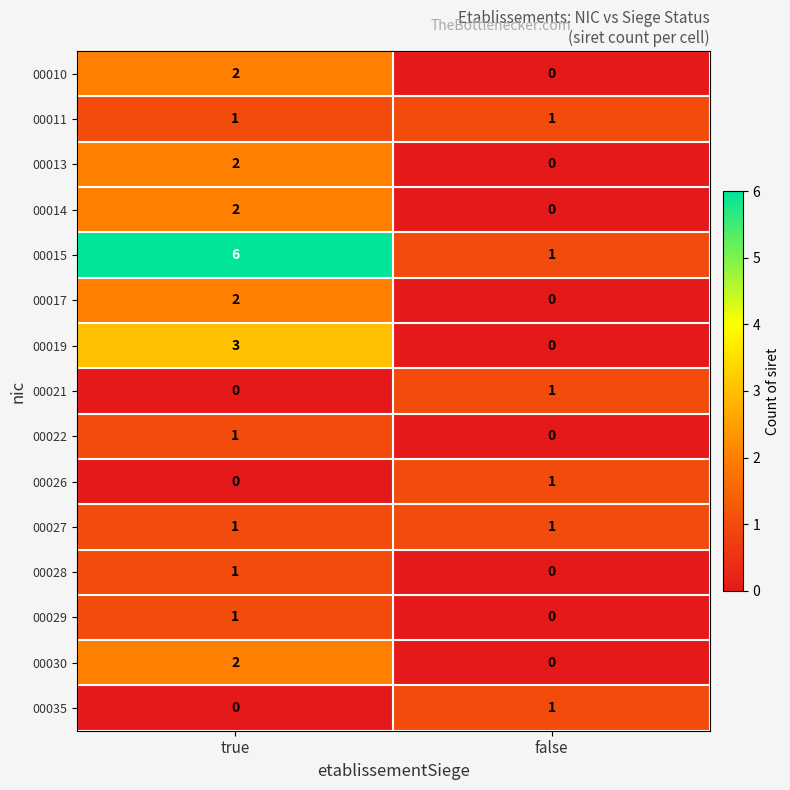

What is the sum of the 00019 values at false and true?

3